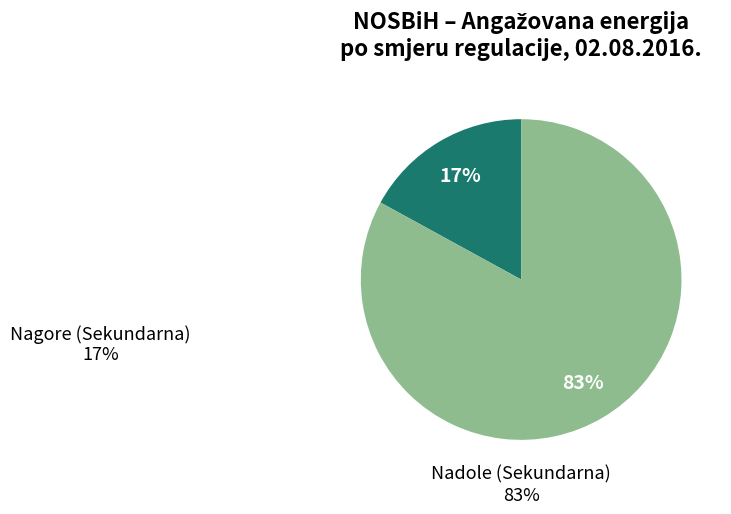

Does any single category account for the majority?

Yes